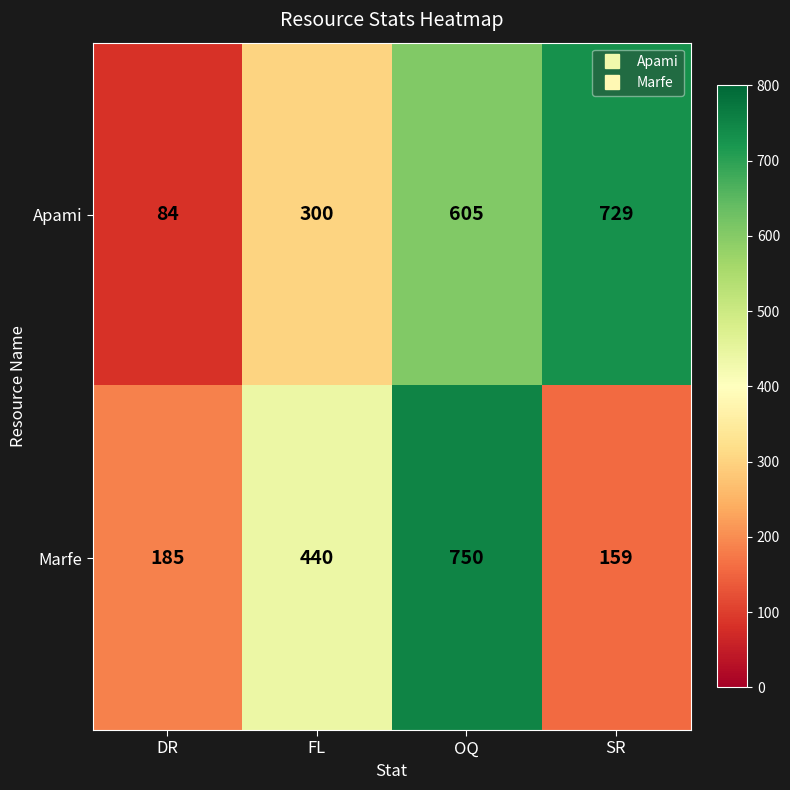

The value of Apami at DR is 40. True or false?

False